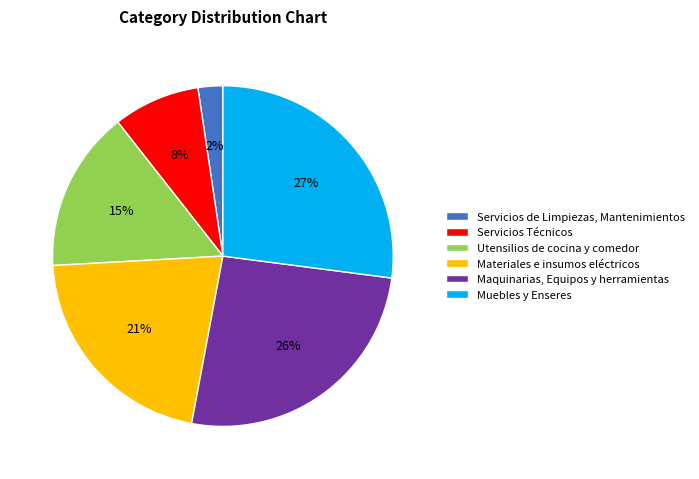

The Muebles y Enseres slice represents 40% of the pie. True or false?

False